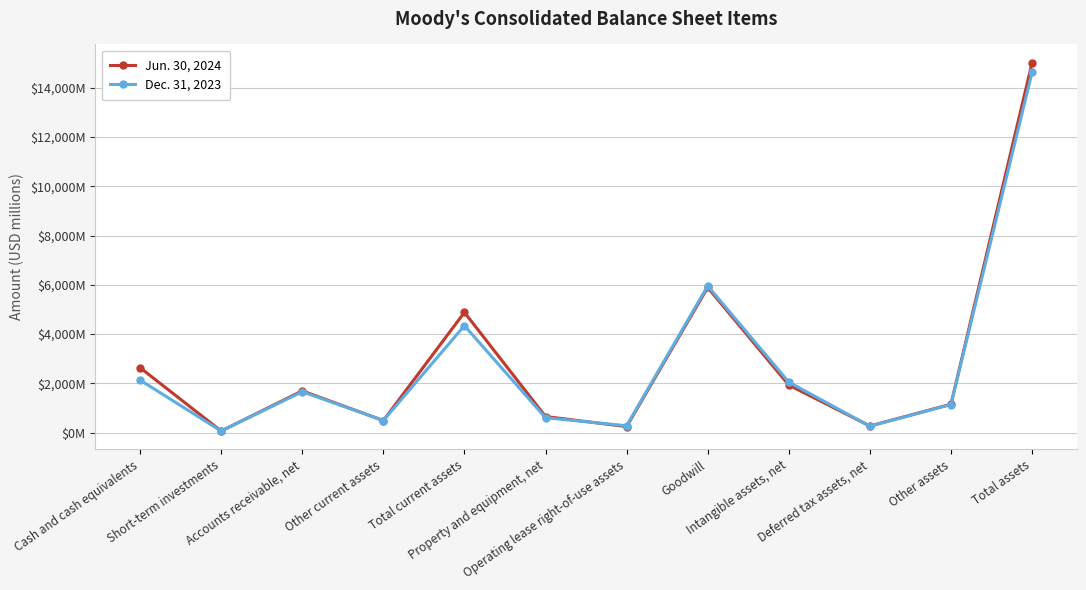

What is the difference between the maximum and minimum values in the Jun. 30, 2024 series?

14950